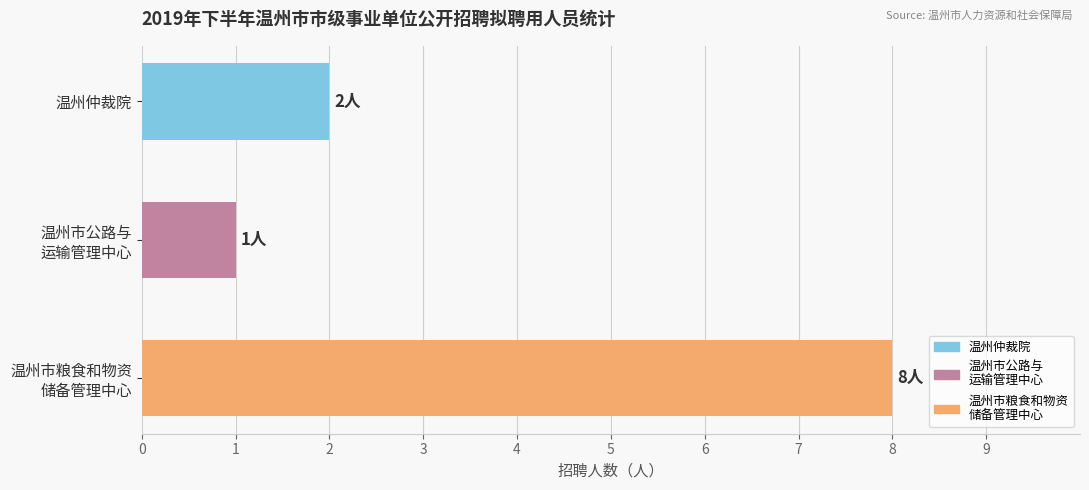

Where is the data nearest to the value 4?

温州仲裁院